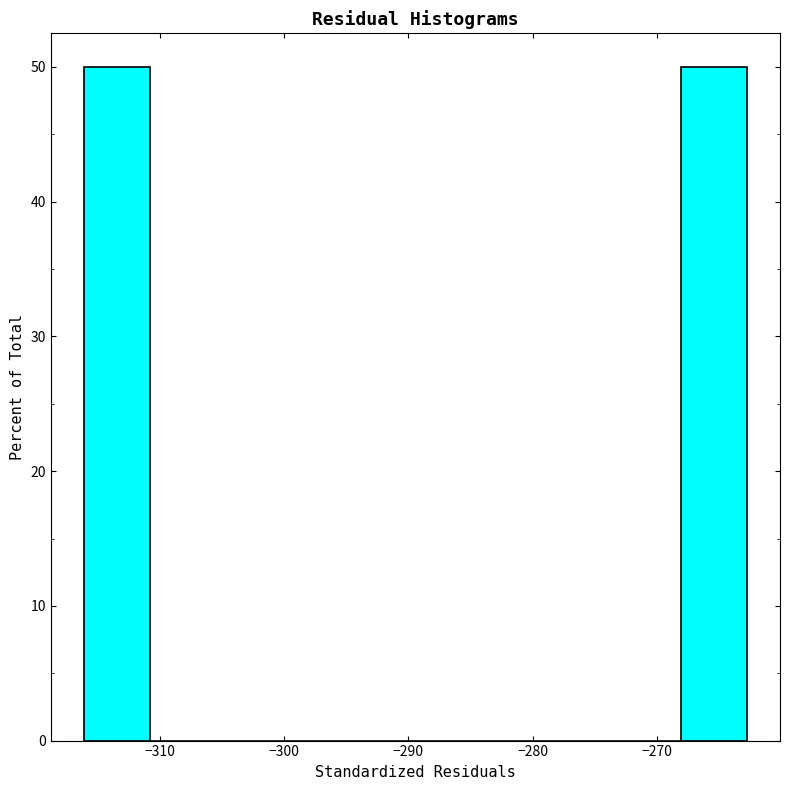

How tall is the bar that spans -316 to -311 on the x-axis? Neither the bar edges nor the heights are printed on the chart, so give them approximately, as read against the axes.

50